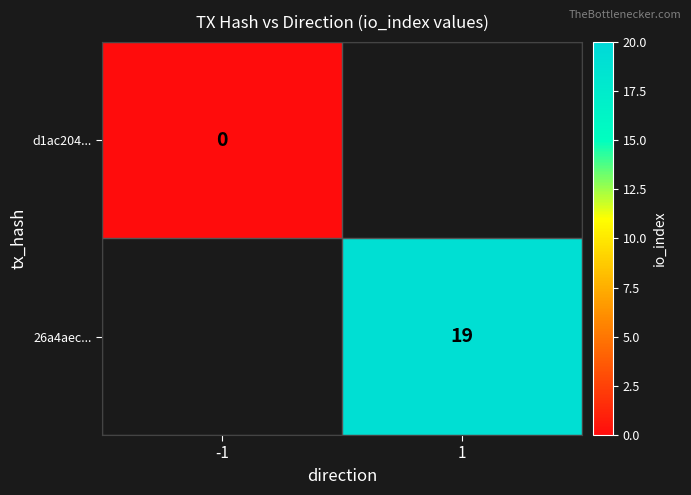

True or false: 26a4aec... has a value of 19 at 1.

True